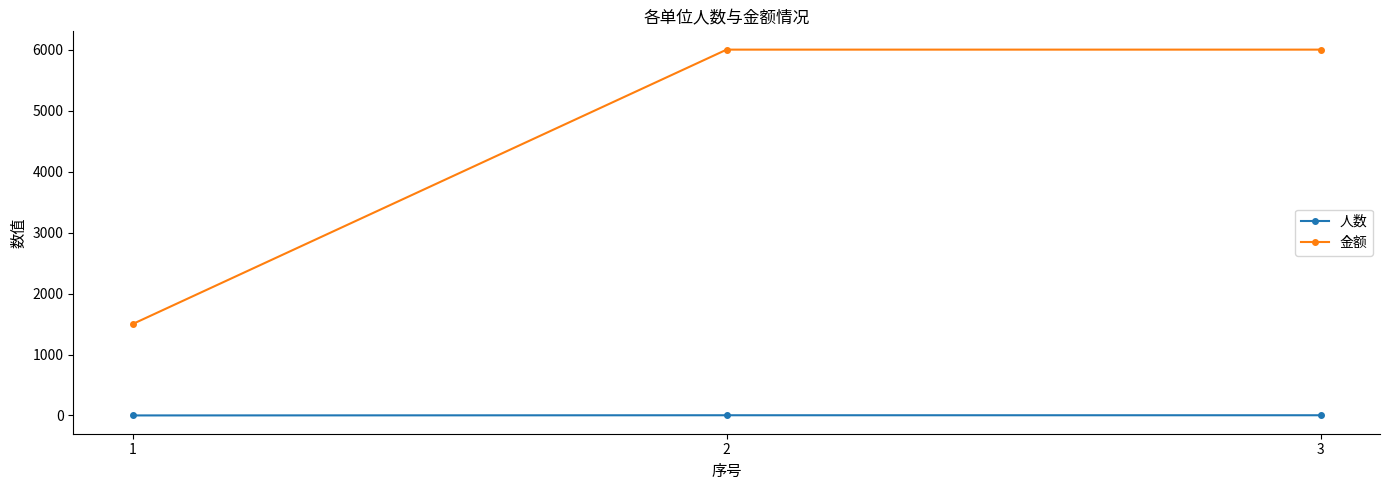

What is the difference between the maximum and minimum values in the 金额 series?

4500